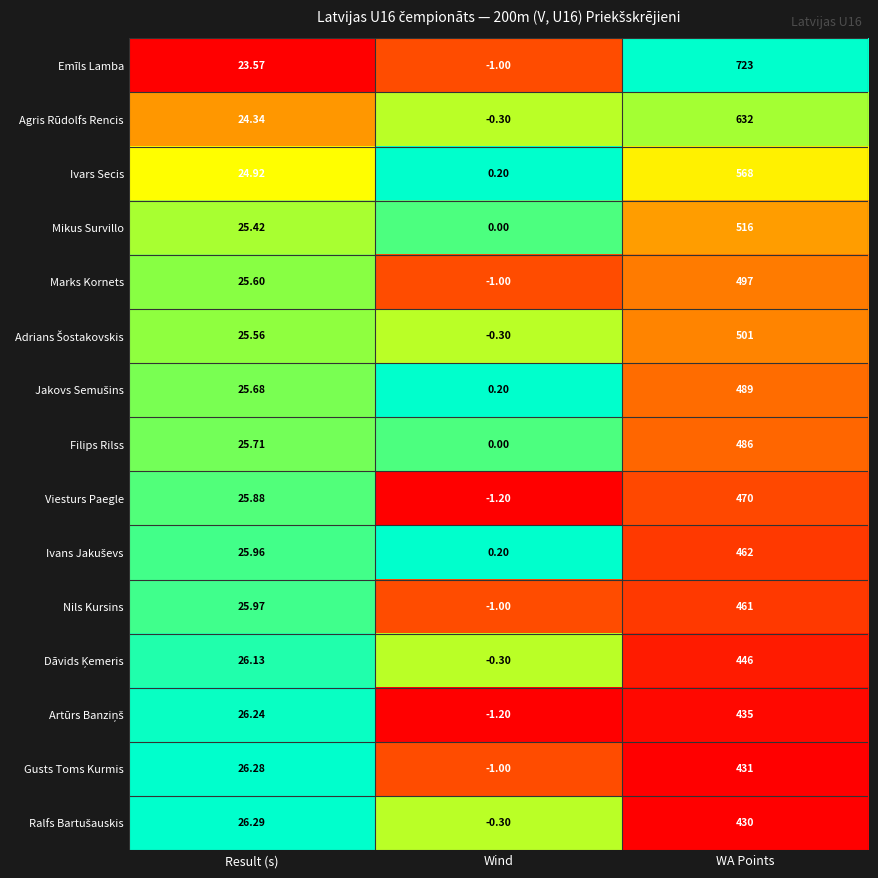

At which category does the chart reach its peak across all series?

WA Points